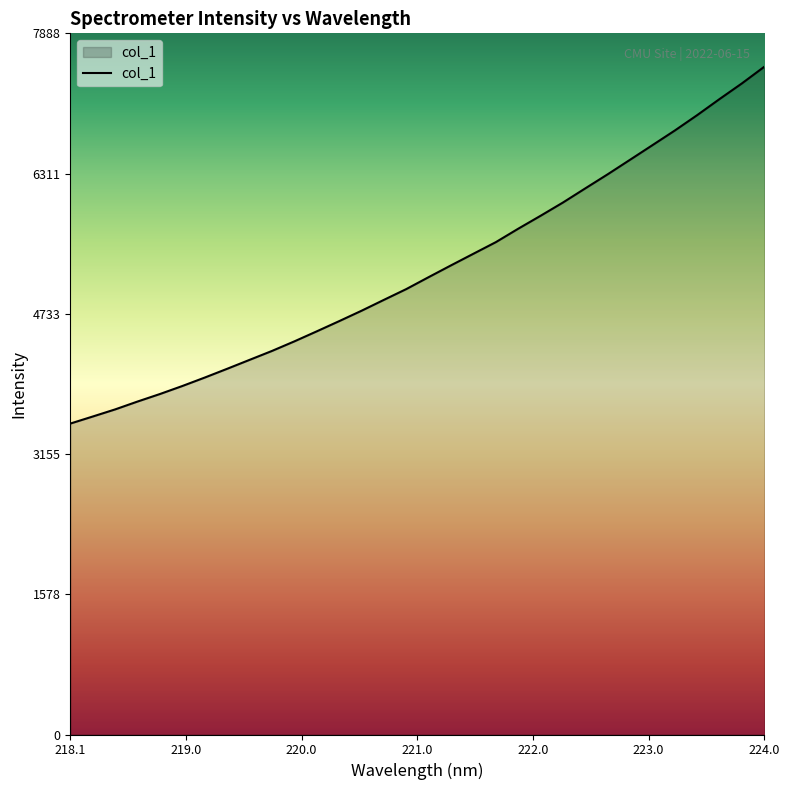

What is the average value?

5229.6